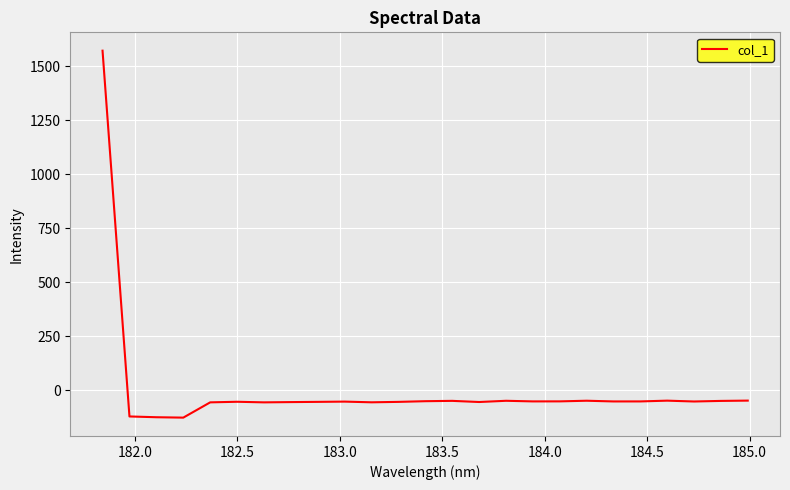

What is the greatest value displayed?

1572.0